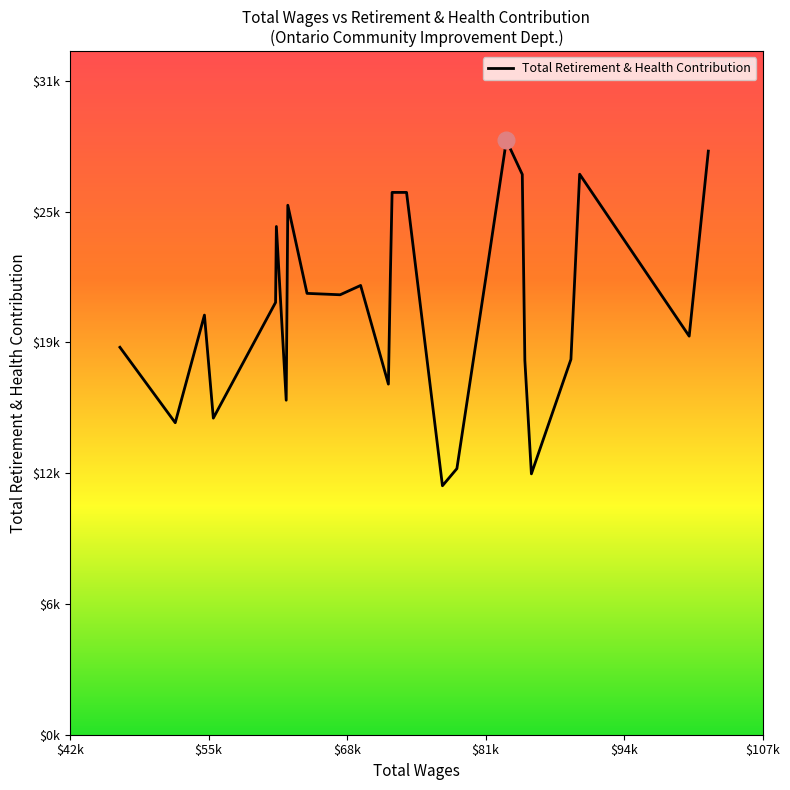

What is the difference between the second highest and minimum values?

16334